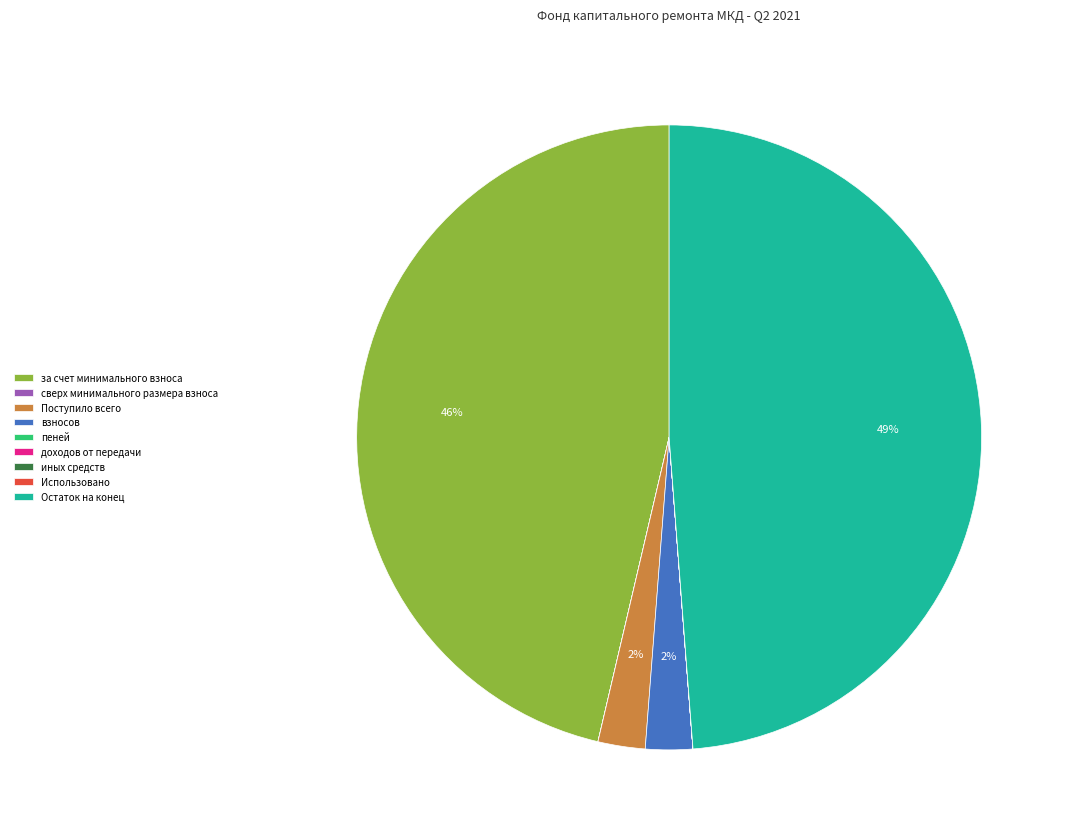

Does any single category account for the majority?

No